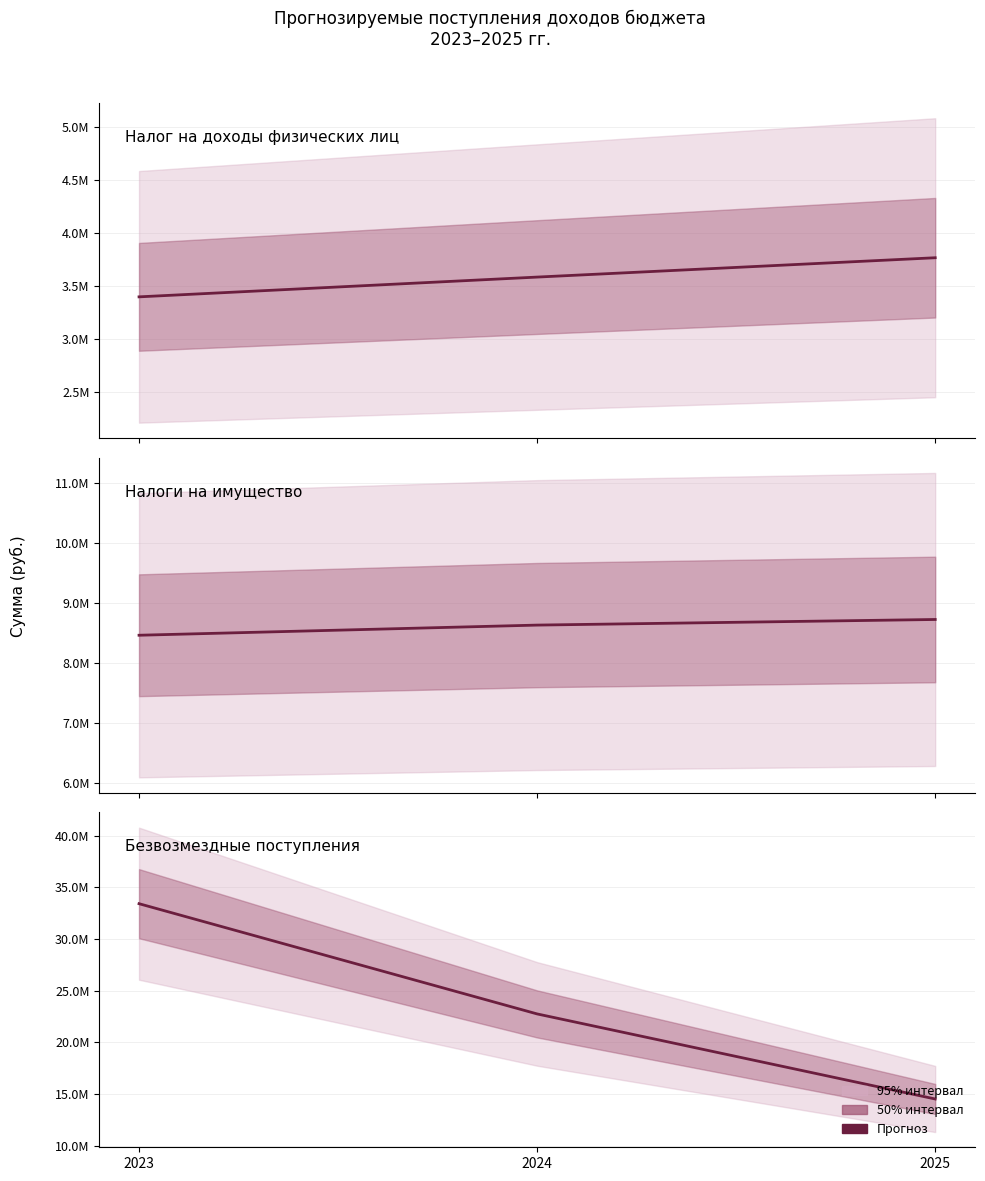

How many distinct data groups are displayed?

3